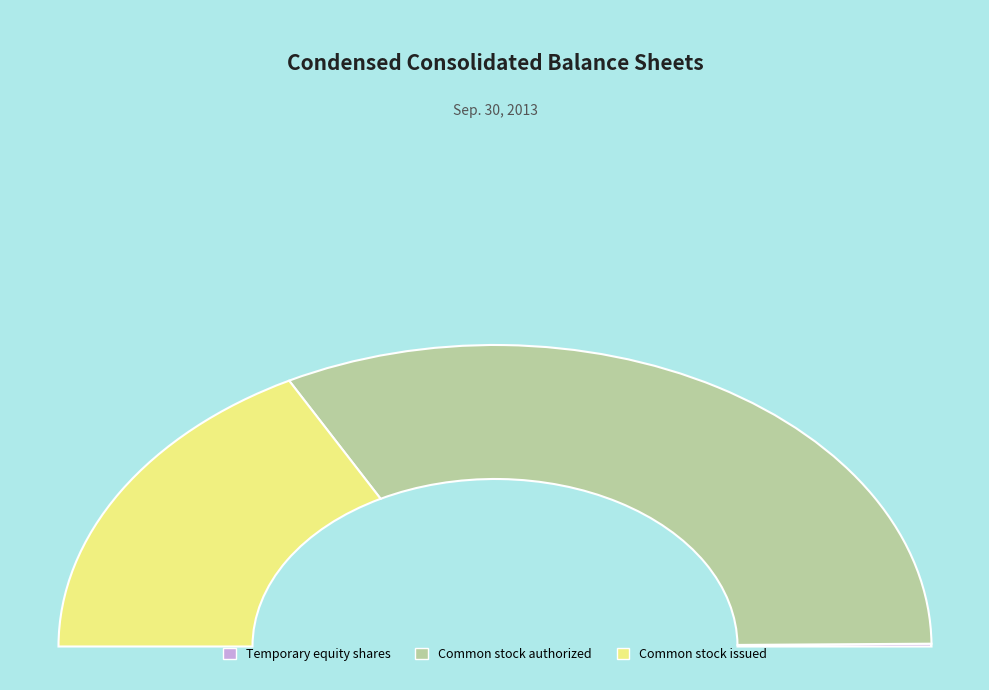

Rank the categories by value from highest to lowest.

Common stock authorized, Common stock issued, Temporary equity shares